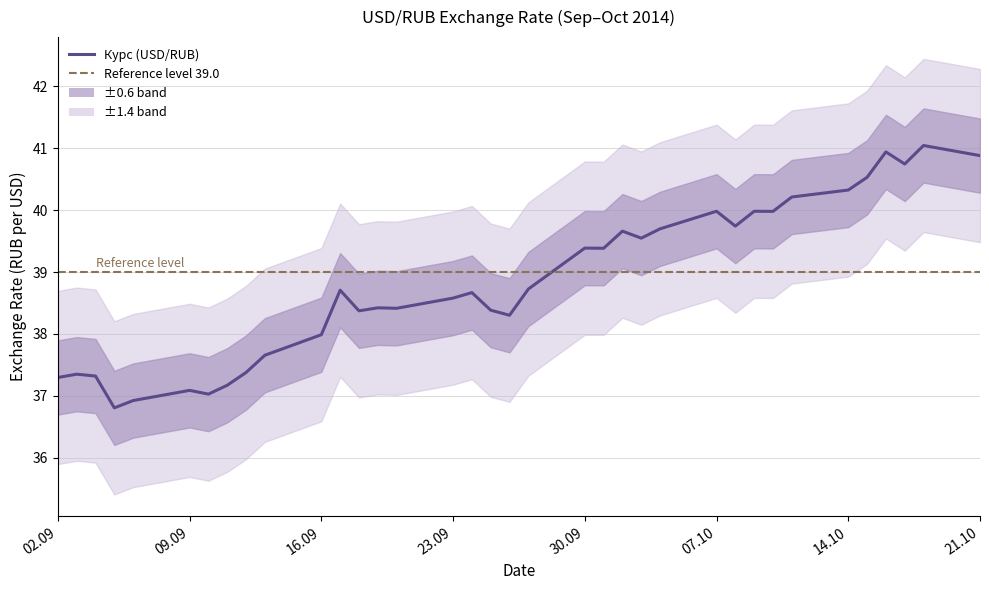

What is the change in value from 2014-10-03 to 2014-10-08?

+0.2